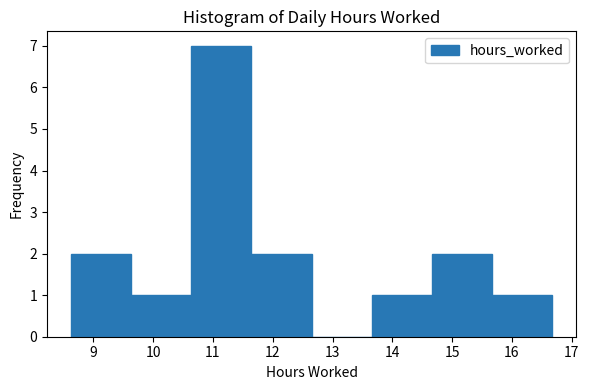

Reading left to right, list every bar in this chart as the range it spans on the x-axis followed by its height. Neither the bar edges nor the heights are printed on the chart, so give them approximately, as read against the axes.

8.6 to 9.6: 2
9.6 to 10.6: 1
10.6 to 11.6: 7
11.6 to 12.7: 2
12.7 to 13.7: 0
13.7 to 14.7: 1
14.7 to 15.7: 2
15.7 to 16.7: 1